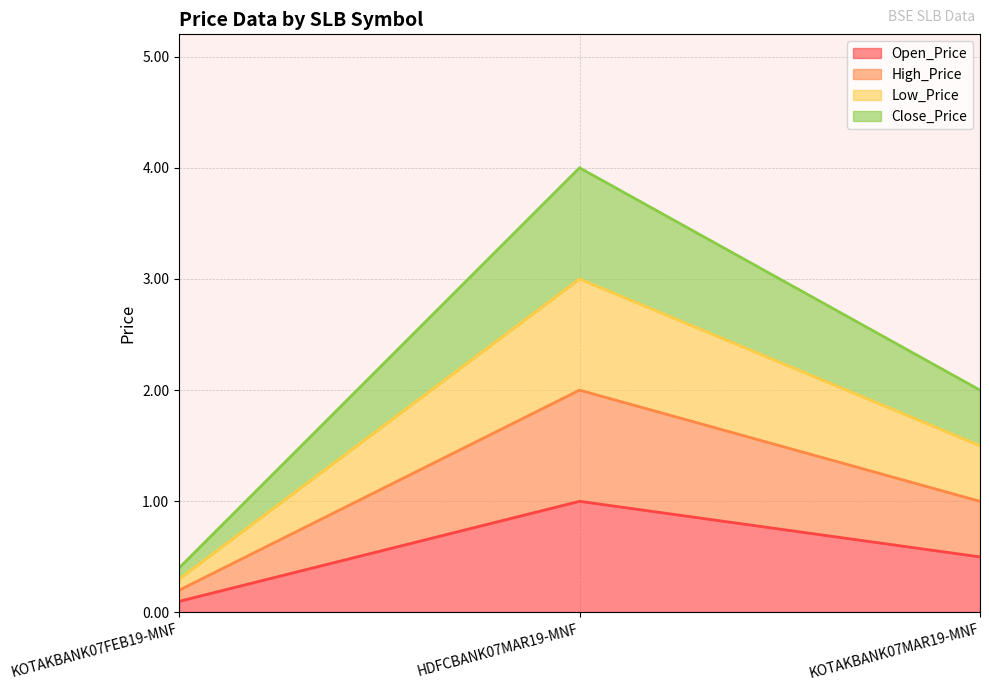

Reading left to right, list all the values displayed in this chart.

Open_Price: 0.1	1.0	0.5
High_Price: 0.2	2.0	1.0
Low_Price: 0.3	3.0	1.5
Close_Price: 0.4	4.0	2.0